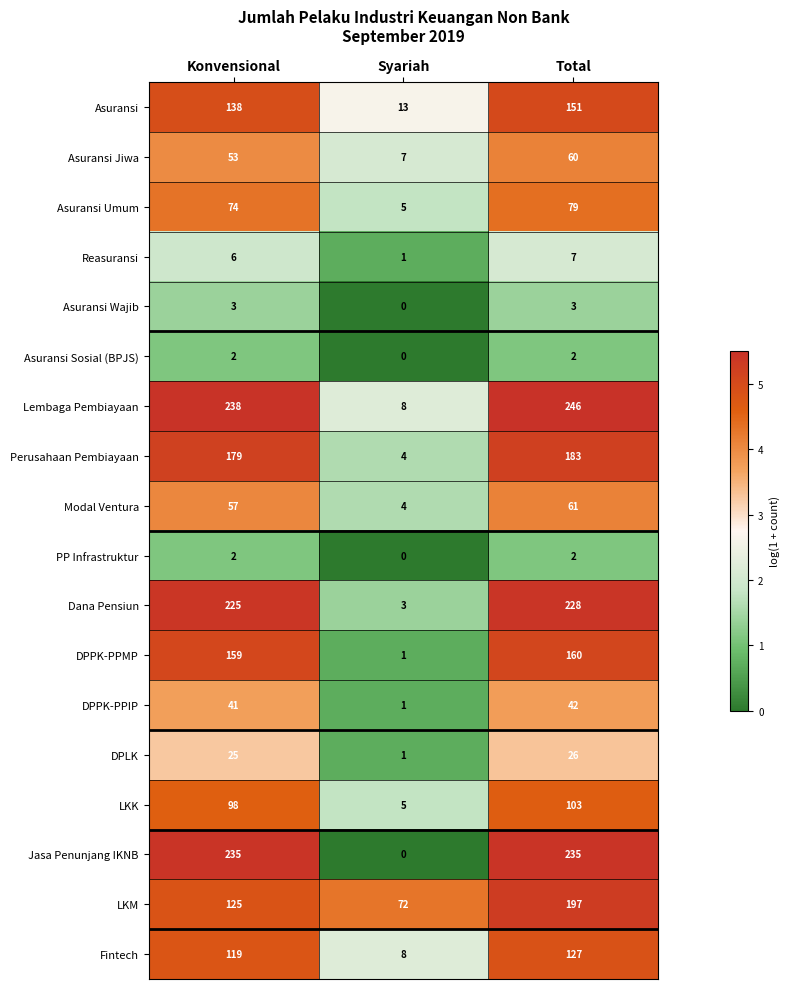

How many data points does each series have?

3